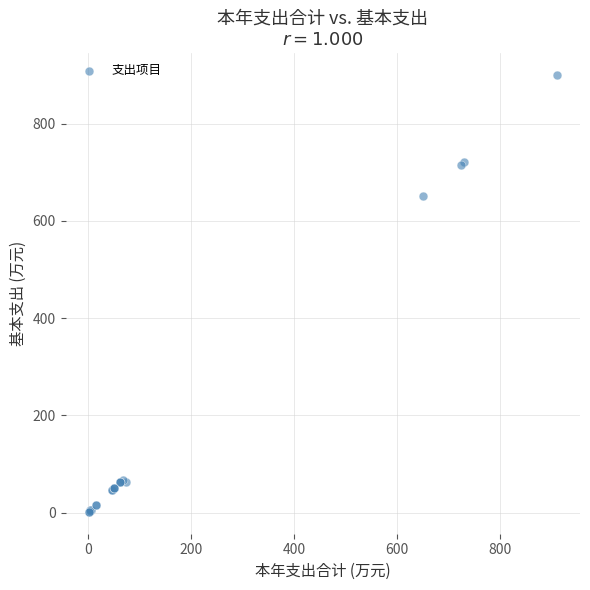

What Y value in the scatter plot is closest to 450?

650.6